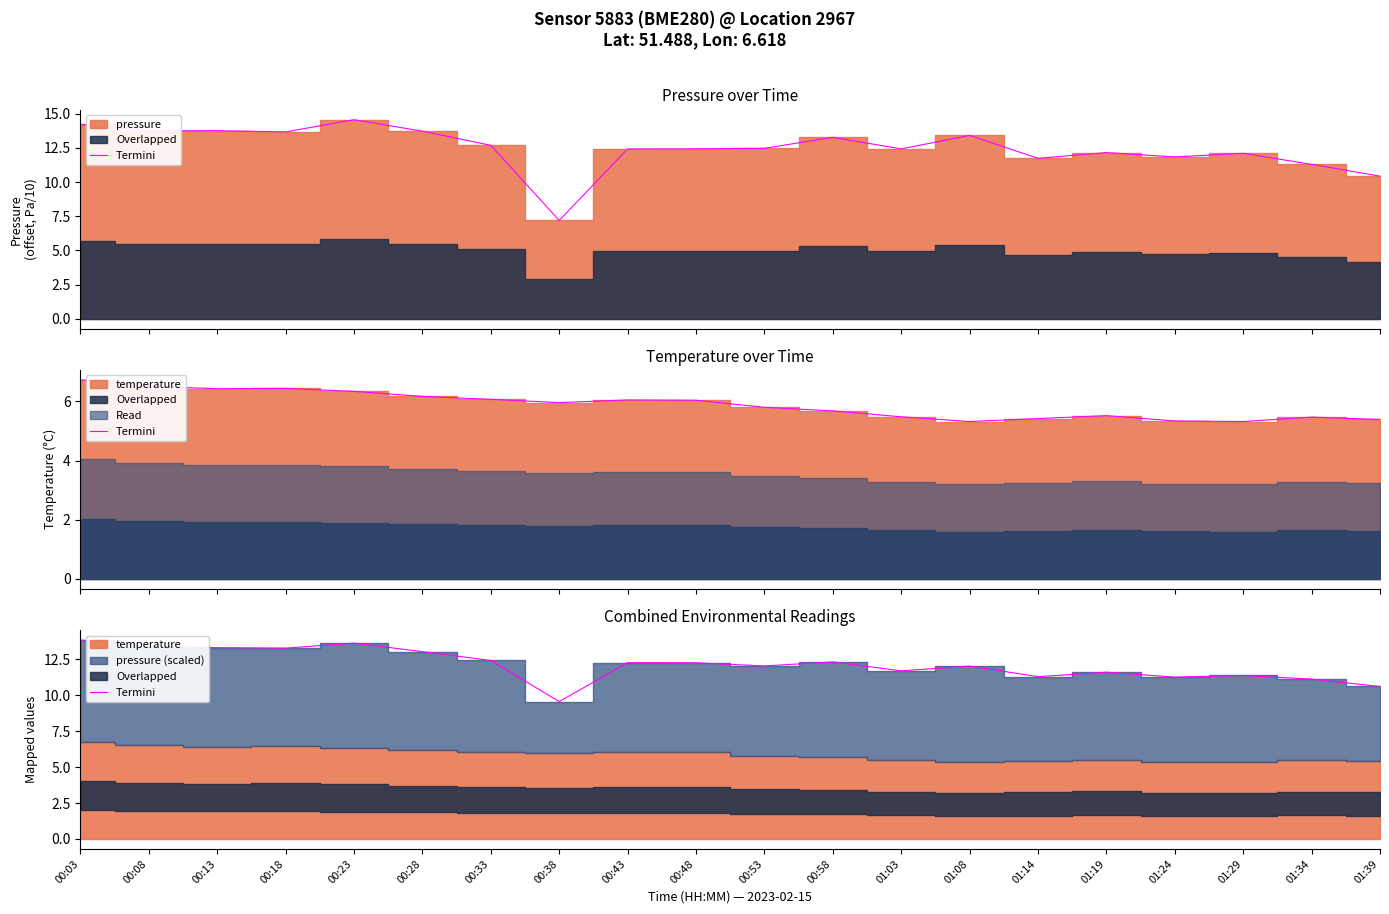

True or false: the data shows 17.6 at 01:19.

False